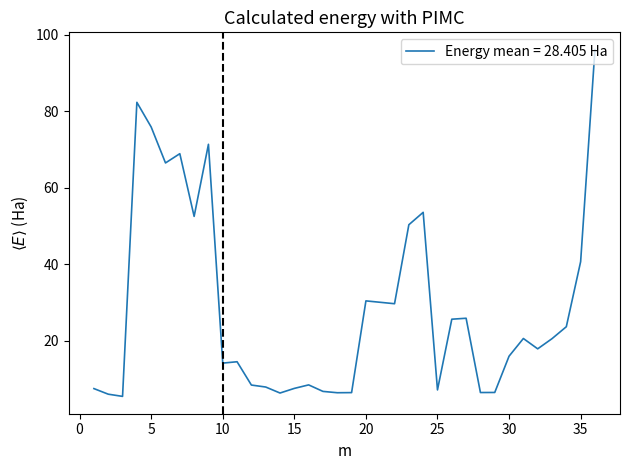

Count the number of categories in the chart.

36